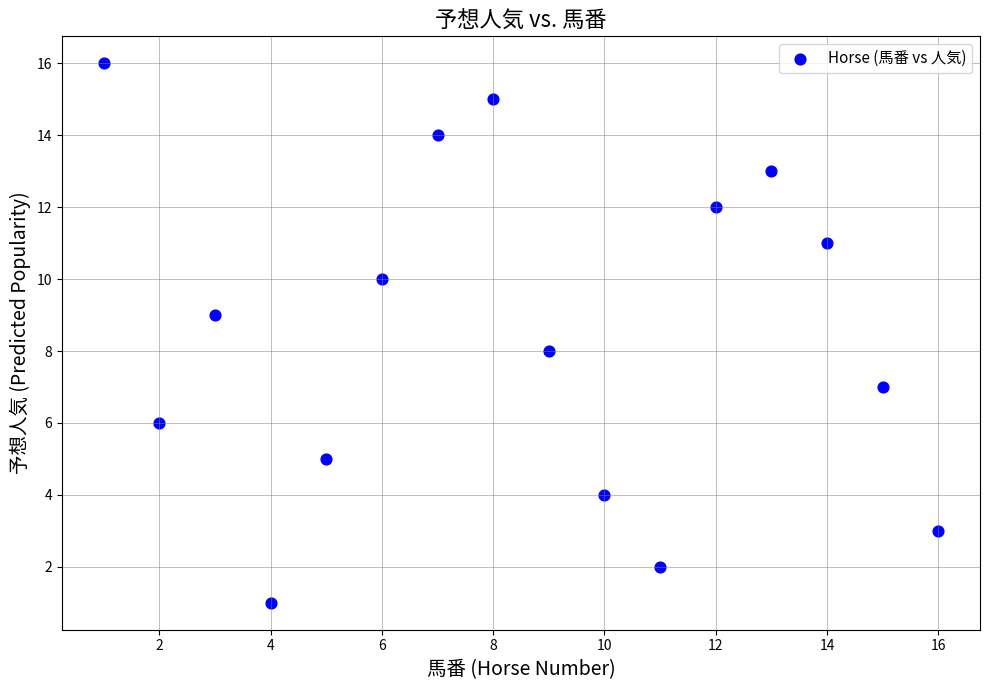

What is the range of Y values (max minus min)?

15